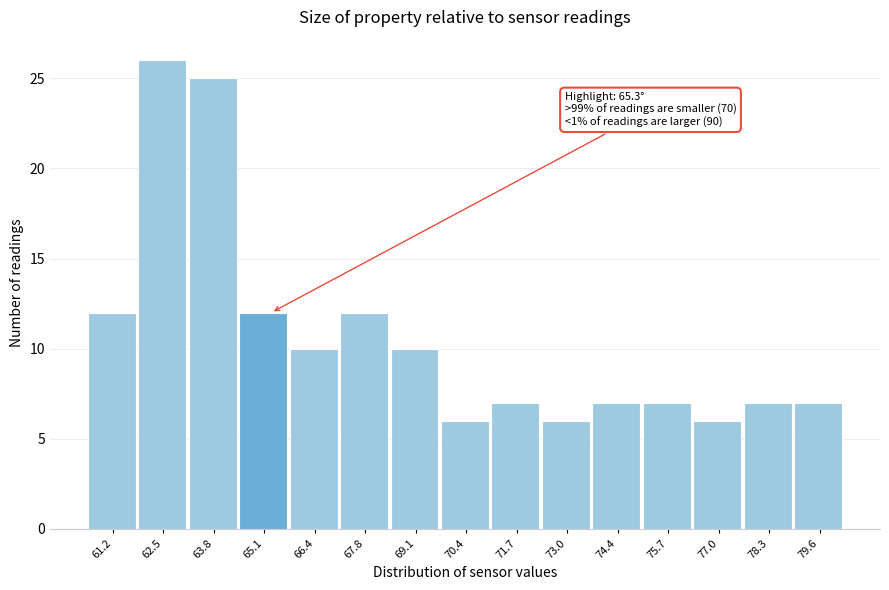

Which range on the x-axis has the tallest bar?

61.82 to 63.14